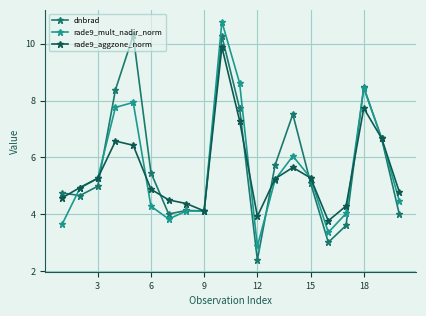

True or false: dnbrad has more than 1 interior local peaks.

True